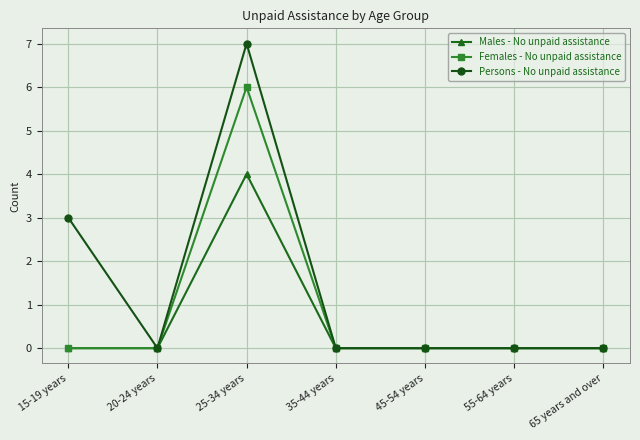

At which label does Females - No unpaid assistance reach its peak?

25-34 years